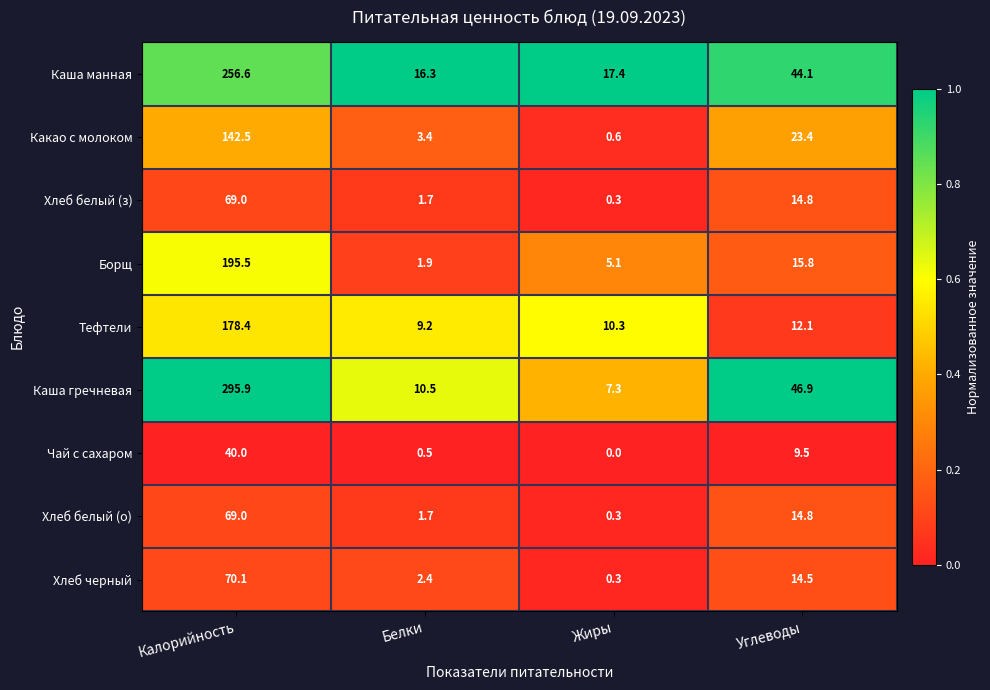

What is the difference between the Каша манная values at Белки and Углеводы?

27.8